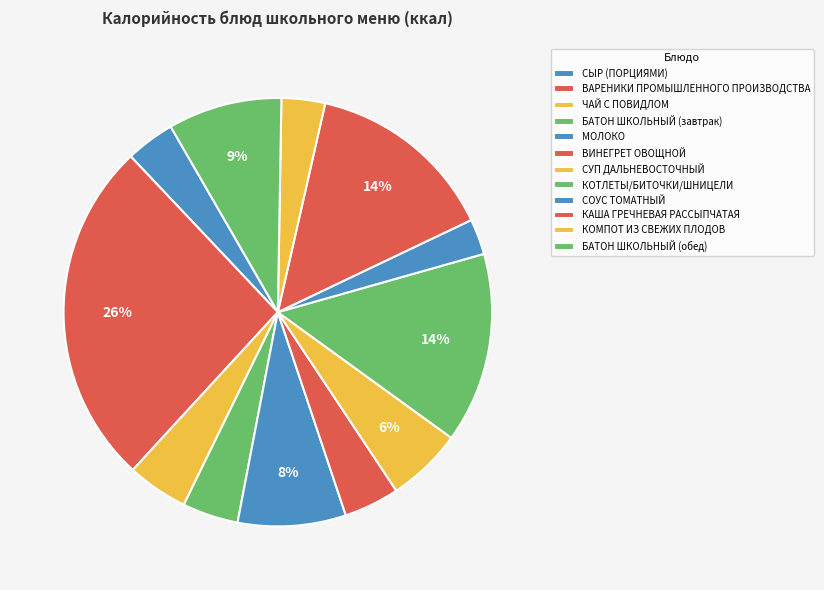

How many slices are in this pie chart?

12